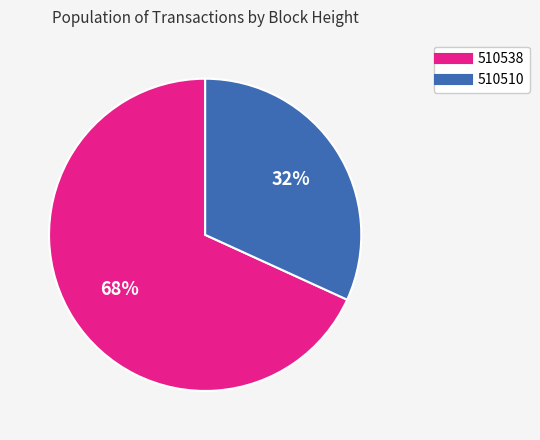

What percentage is the 510510 slice, to the nearest percent?

32%